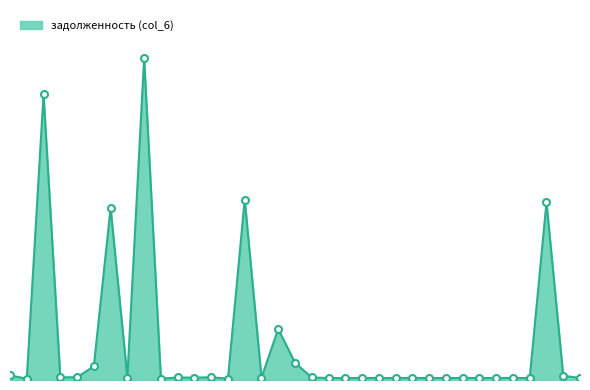

Where is the first local maximum?

3